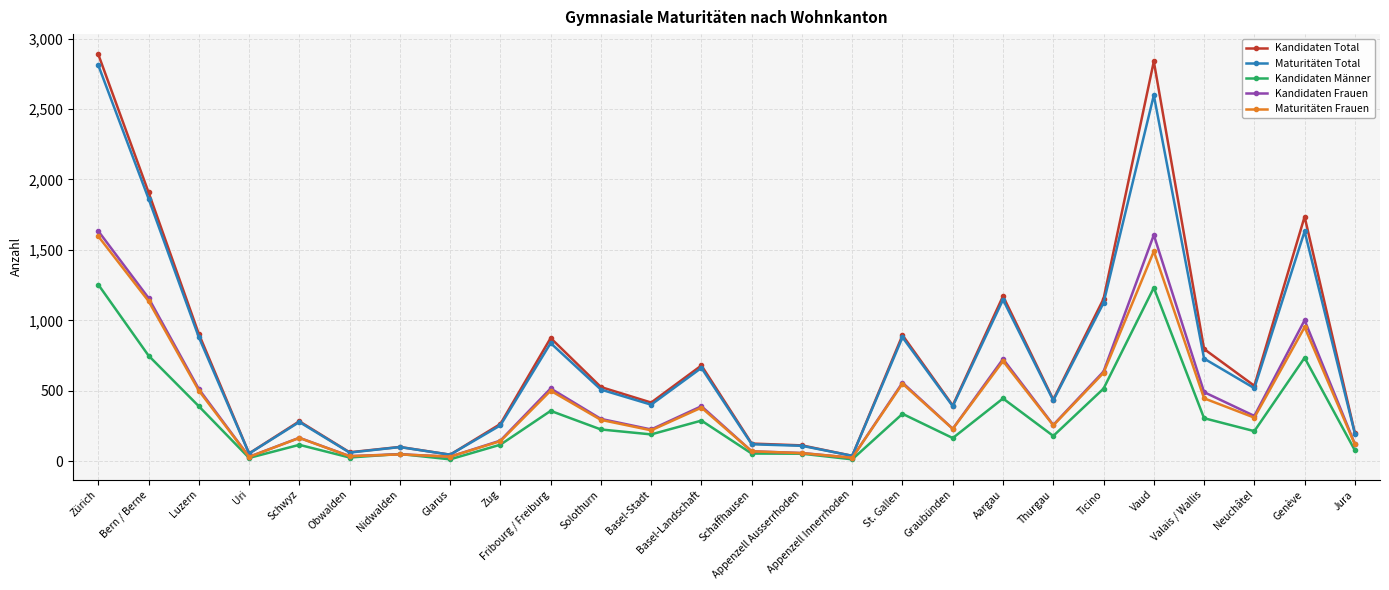

What is the value of the Maturitäten Frauen point at the 6th from the left?

36